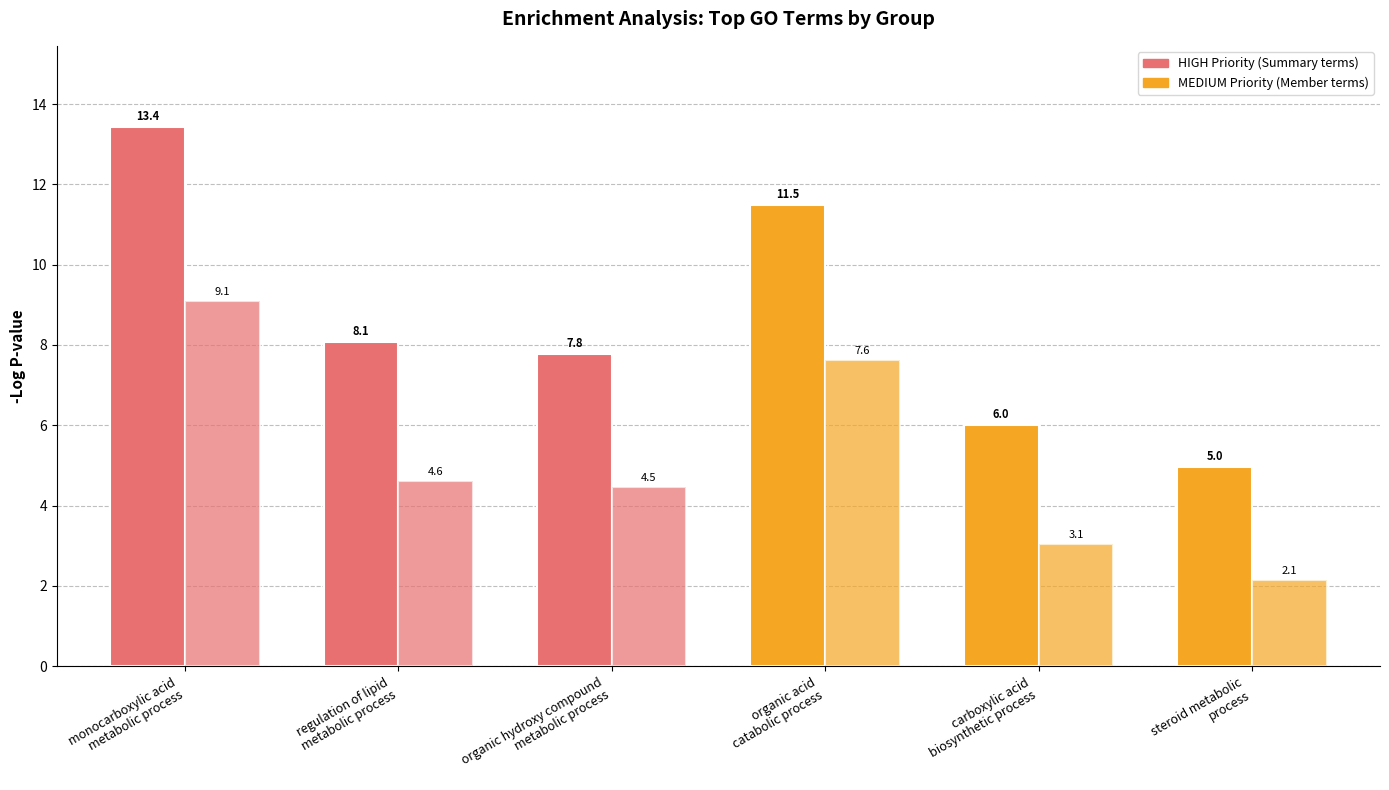

How many series are shown in this chart?

2